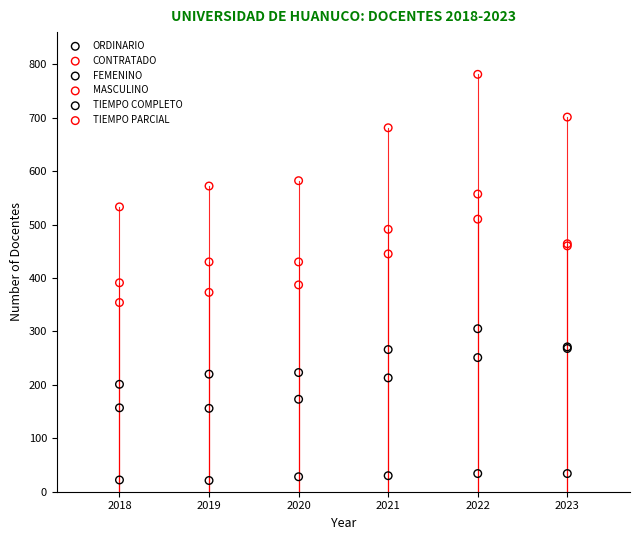

What are all the series names shown in the legend?

ORDINARIO, CONTRATADO, FEMENINO, MASCULINO, TIEMPO COMPLETO, TIEMPO PARCIAL